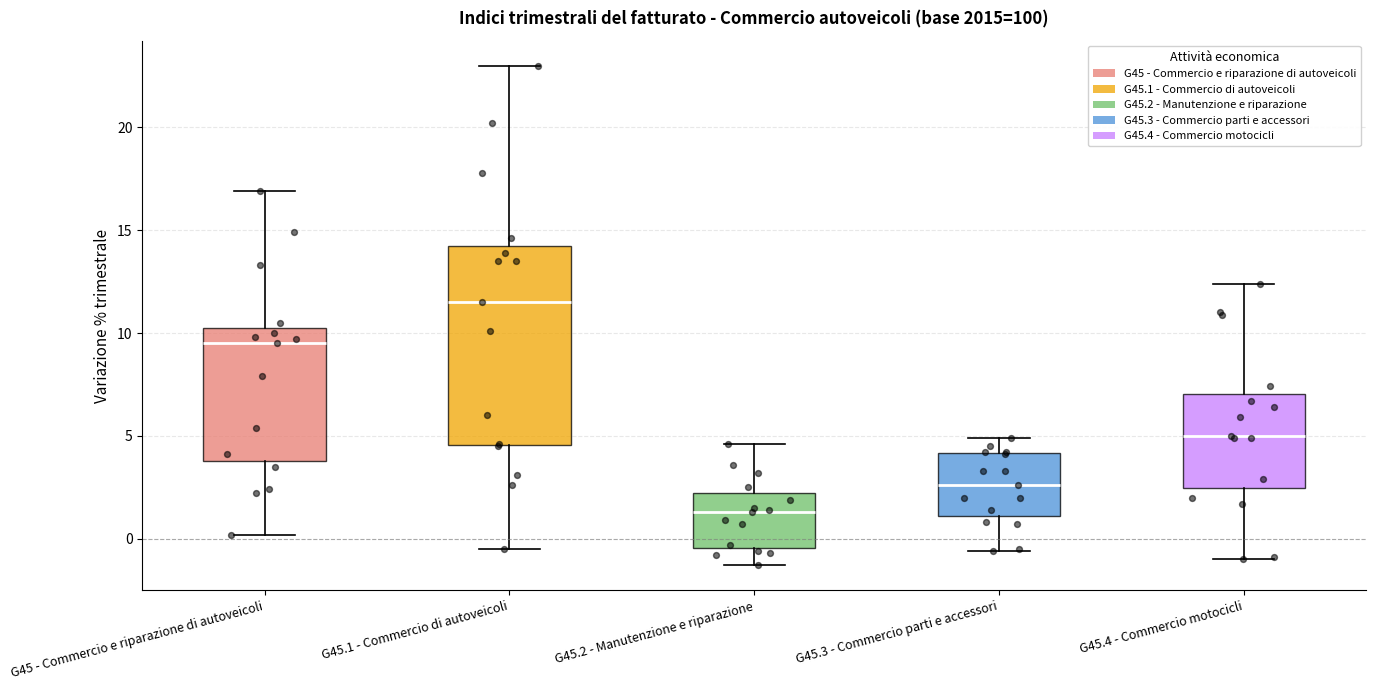

Which box's median line is the highest?

G45.1 - Commercio di autoveicoli